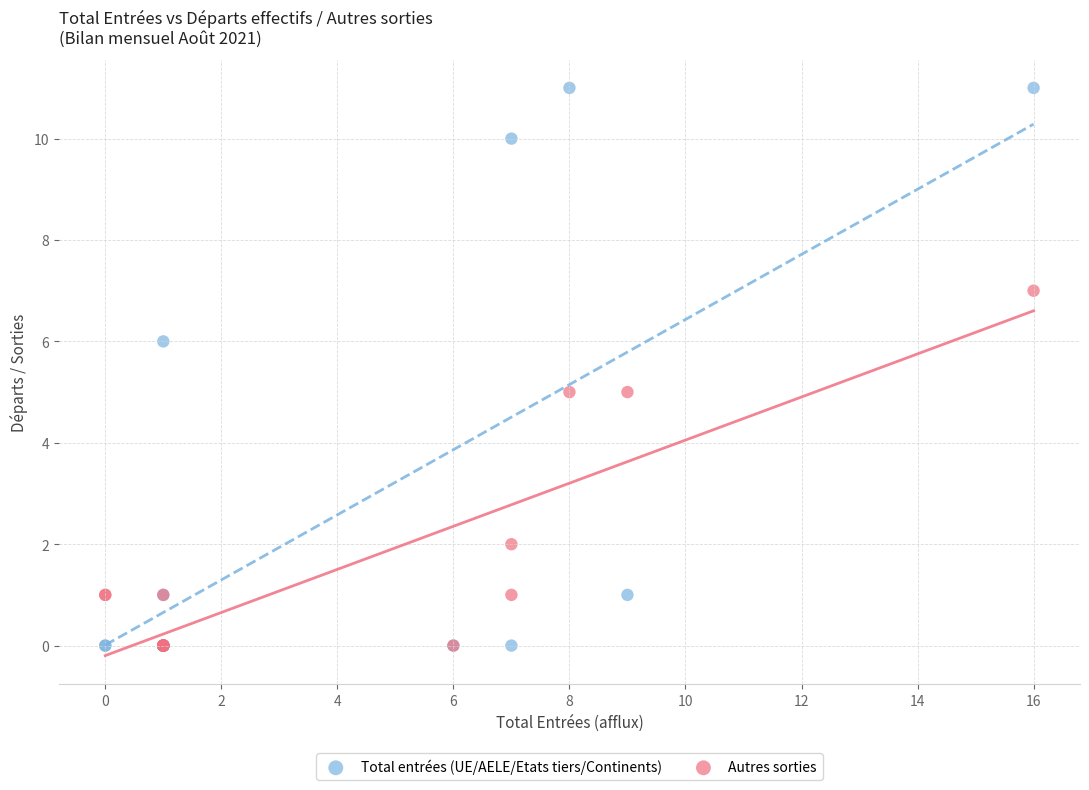

What are all the series names shown in the legend?

Total entrées (UE/AELE/Etats tiers/Continents), Autres sorties